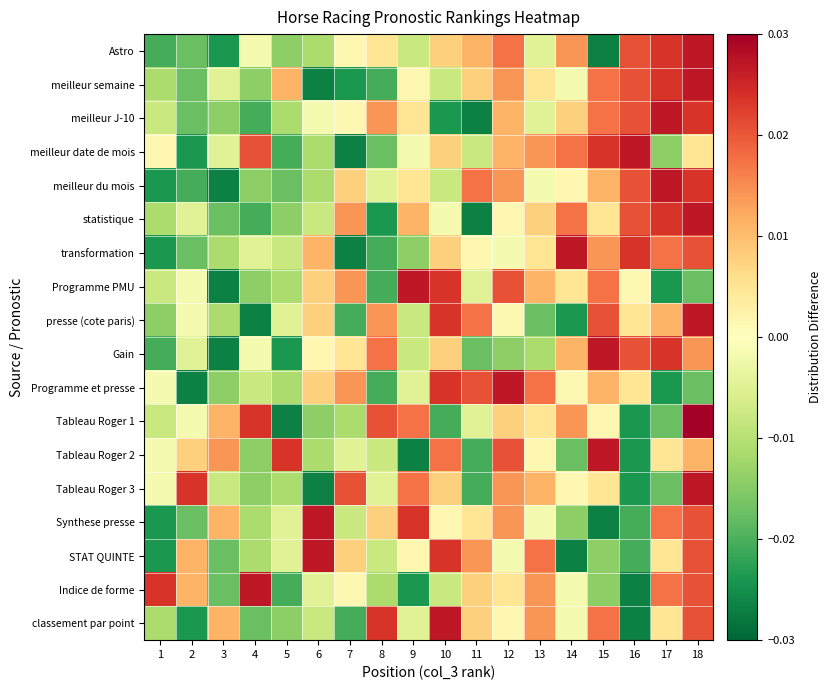

At 14, list the series in order from smallest to largest.

STAT QUINTE, presse (cote paris), Tableau Roger 2, Synthese presse, meilleur semaine, Indice de forme, classement par point, meilleur du mois, Programme et presse, Tableau Roger 3, Programme PMU, meilleur J-10, Gain, Astro, Tableau Roger 1, meilleur date de mois, statistique, transformation